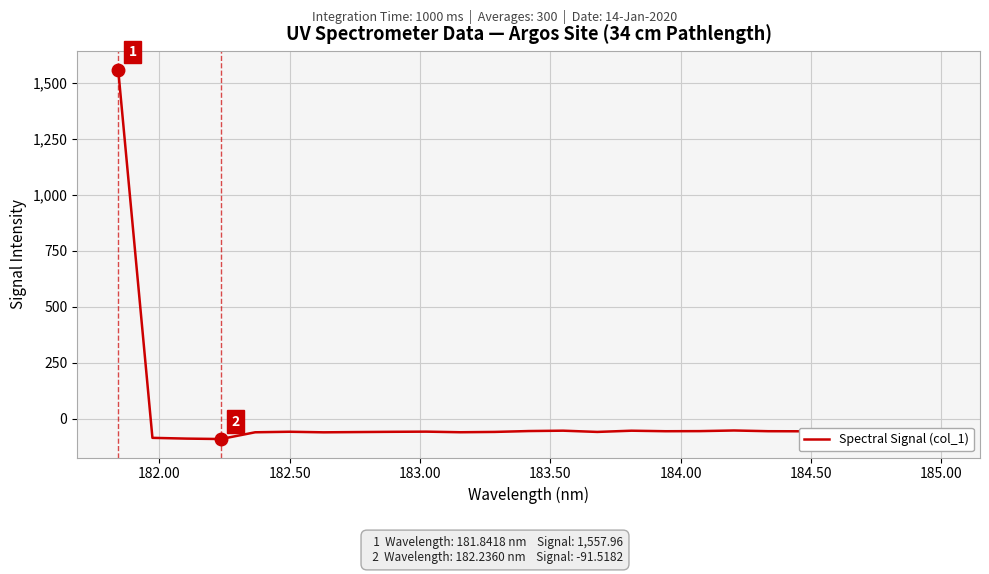

How many values exceed -56?

8